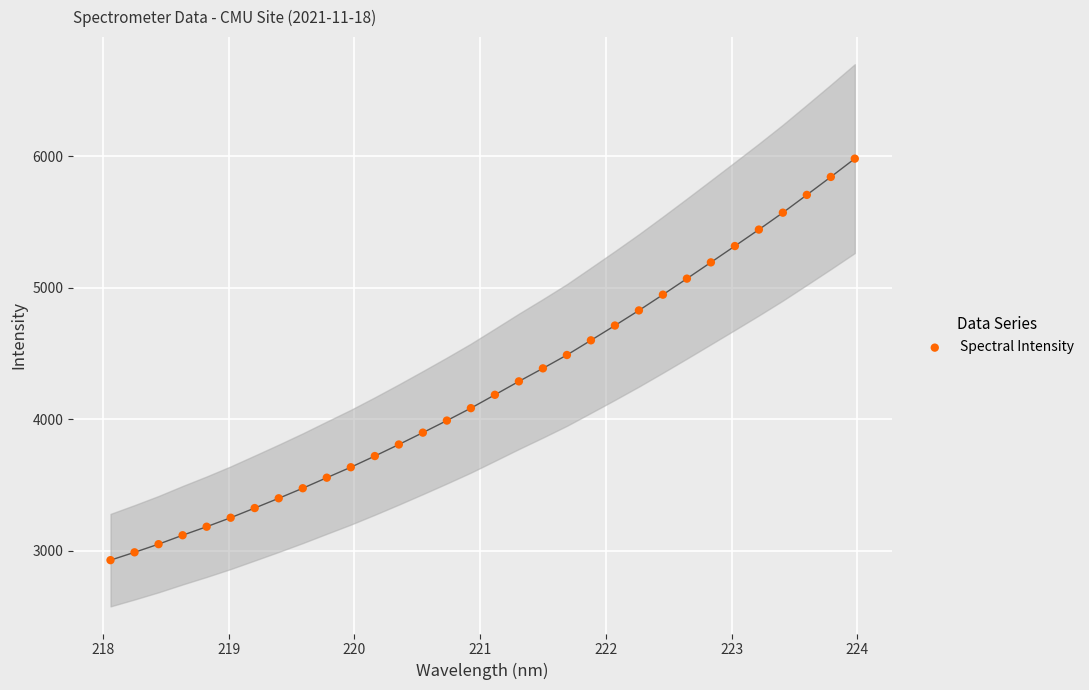

What is the range of Y values (max minus min)?

3051.4